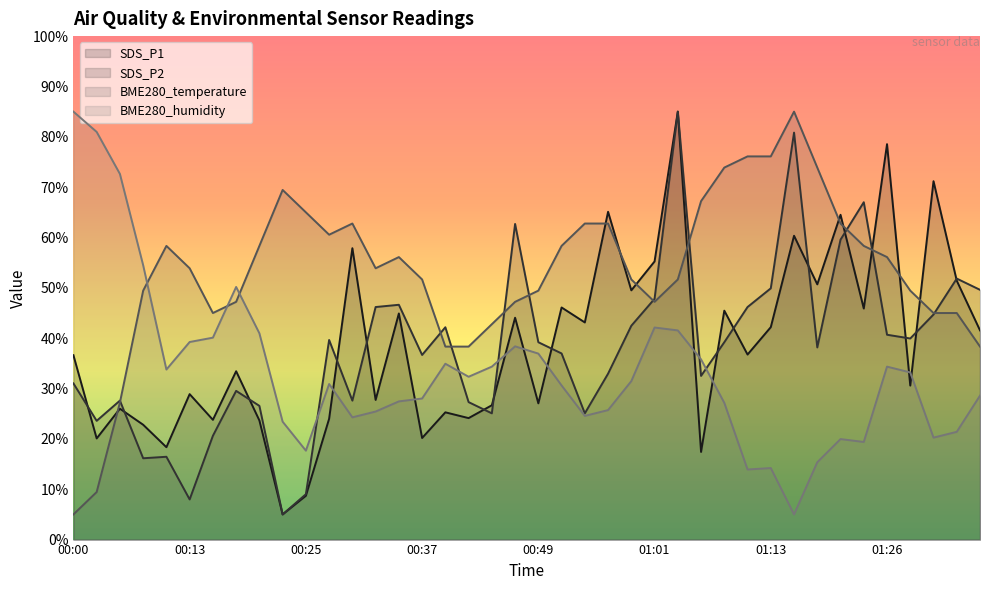

What position from the left is 01:30?

38